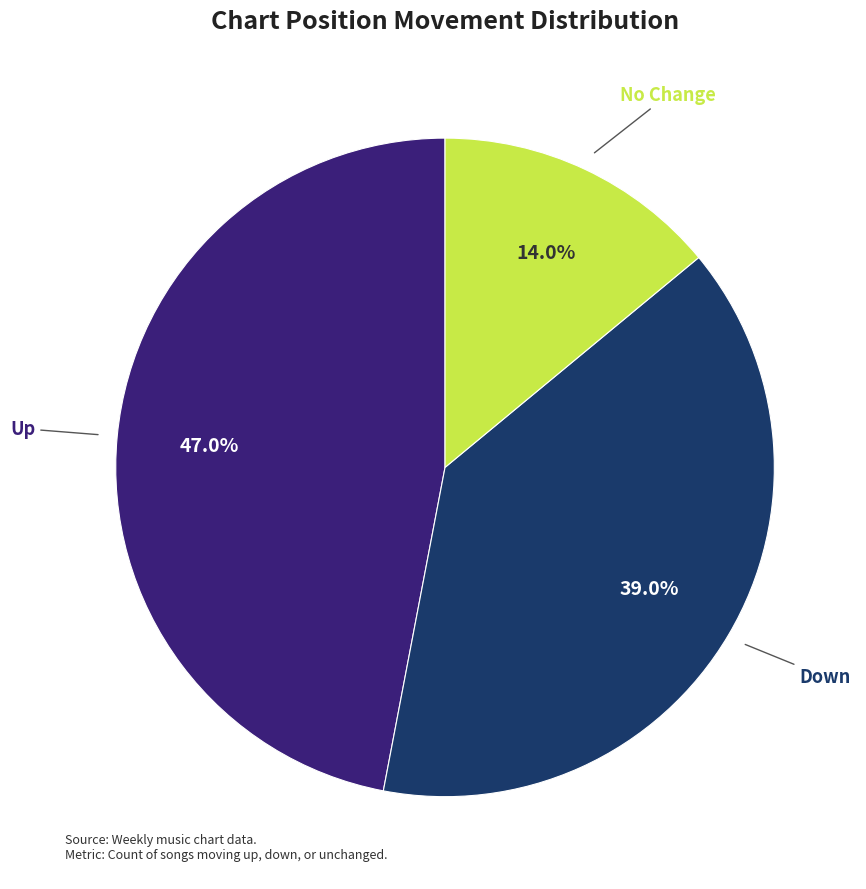

Is there a majority slice in this chart?

No